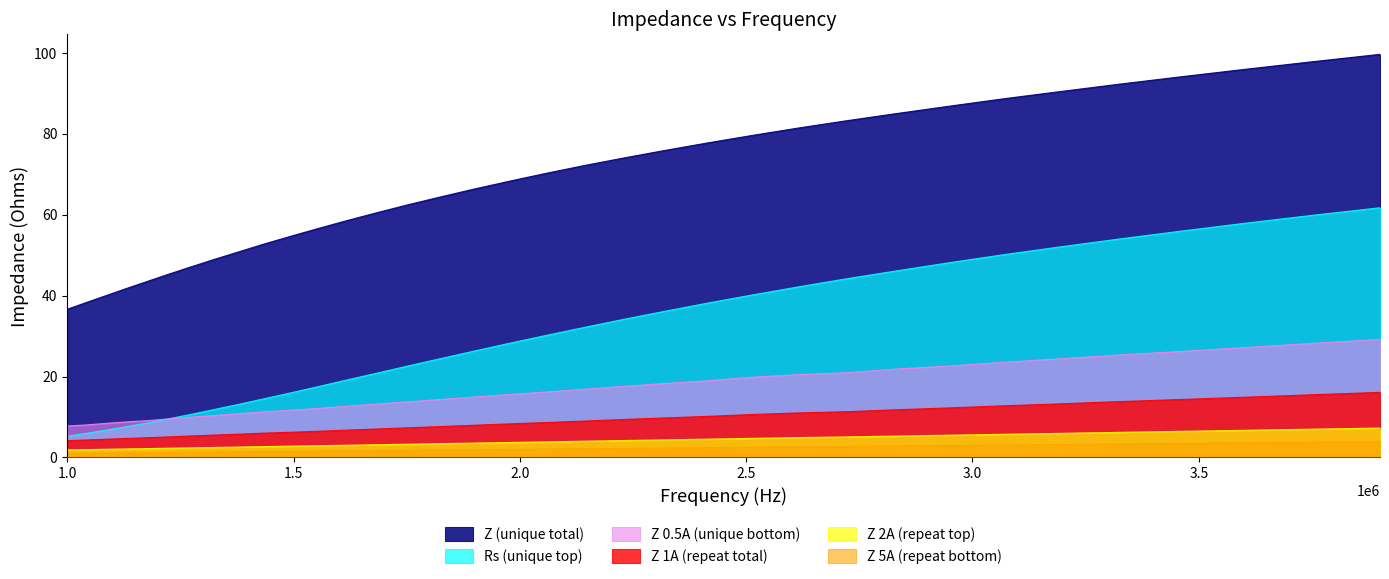

What is the lowest value of the Z 5A (repeat bottom) series?

1.0